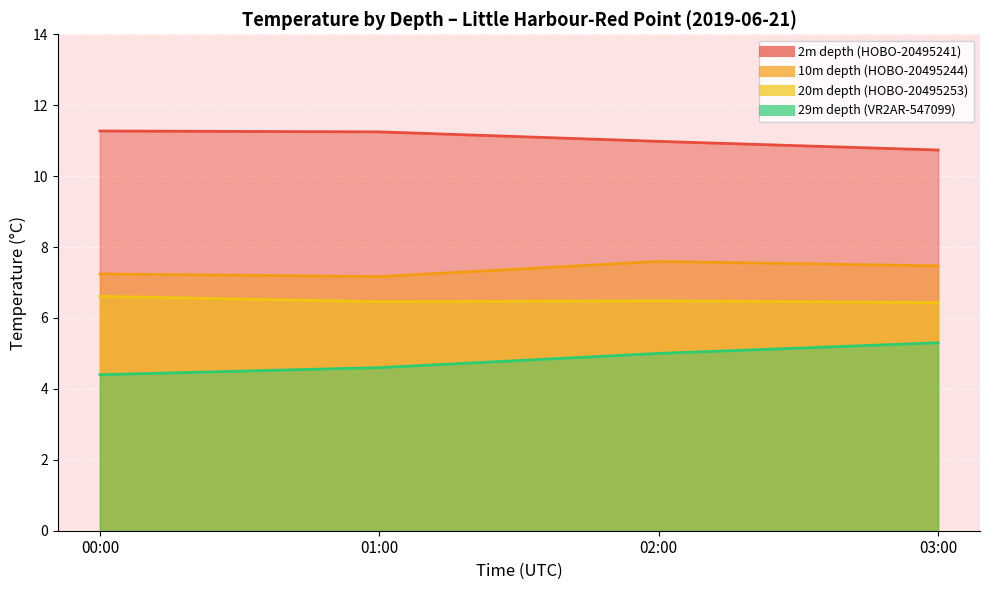

Is the value of 2m depth (HOBO-20495241) at 01:00 greater than the value of 29m depth (VR2AR-547099) at 01:00?

Yes